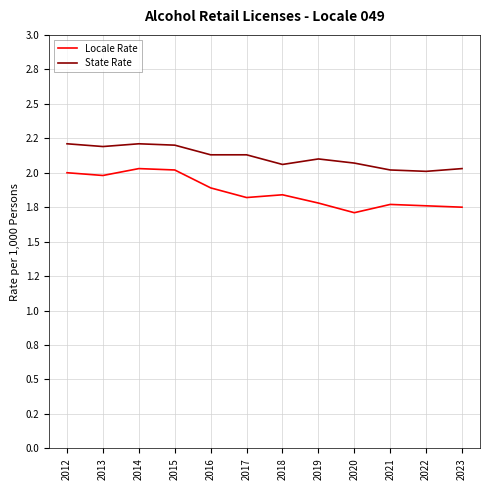

List the series in order of their overall mean, lowest first.

Locale Rate, State Rate